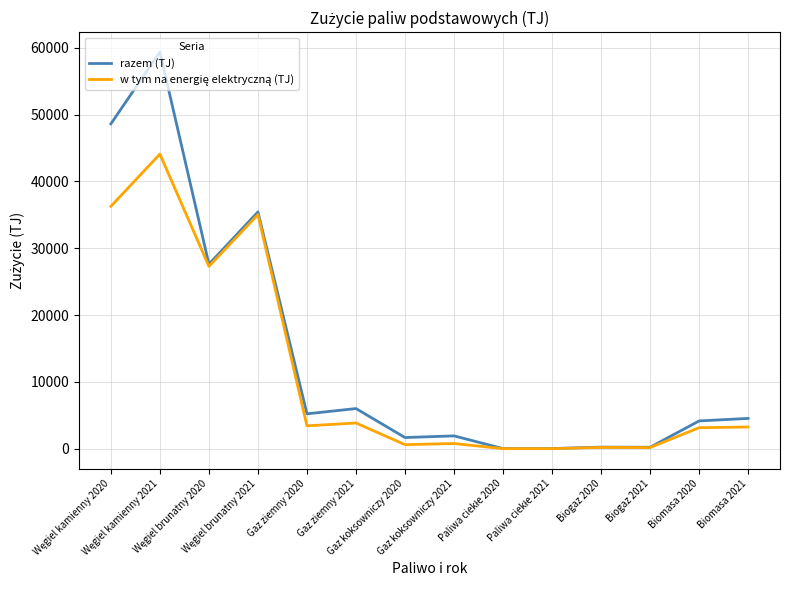

Which series has the largest total across all categories?

razem (TJ)